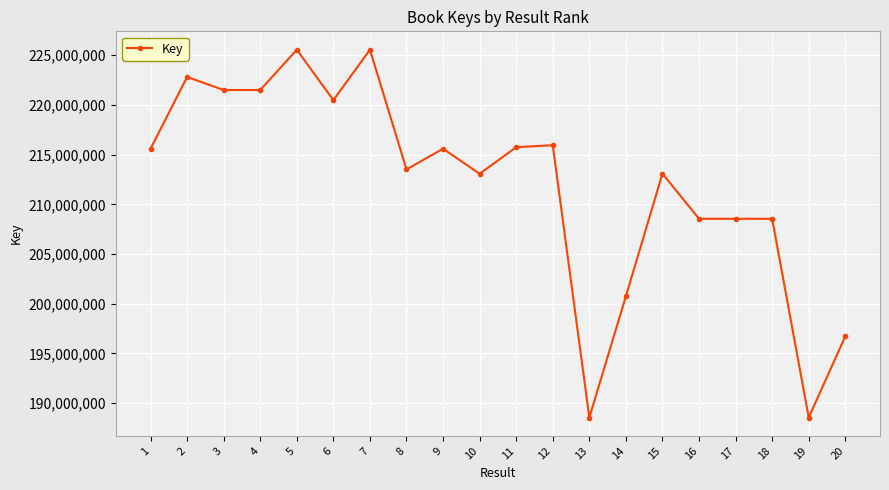

What is the ratio of the value at 2 to the value at 13?

1.2